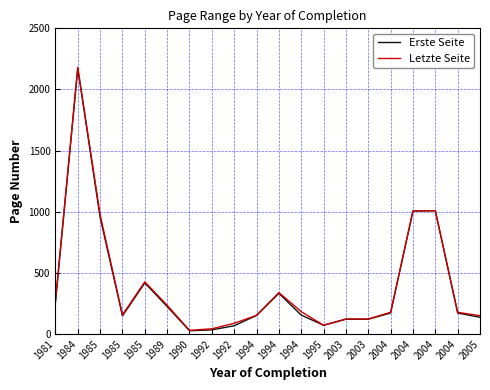

Which series has the widest spread of values?

Letzte Seite